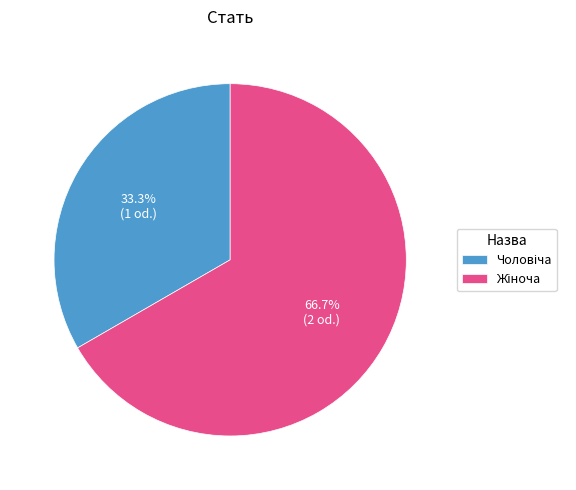

Is there any slice that represents more than half of the pie?

Yes